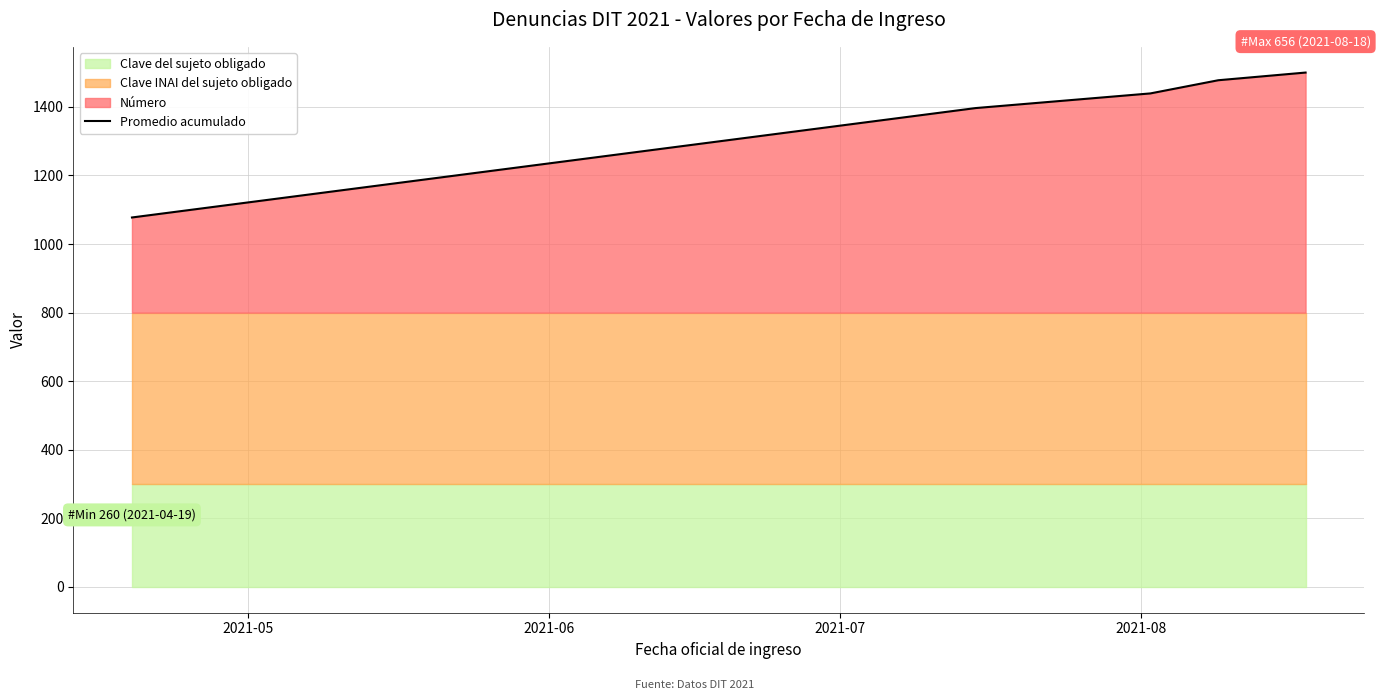

True or false: there are more than 2 points higher than both neighbors.

False